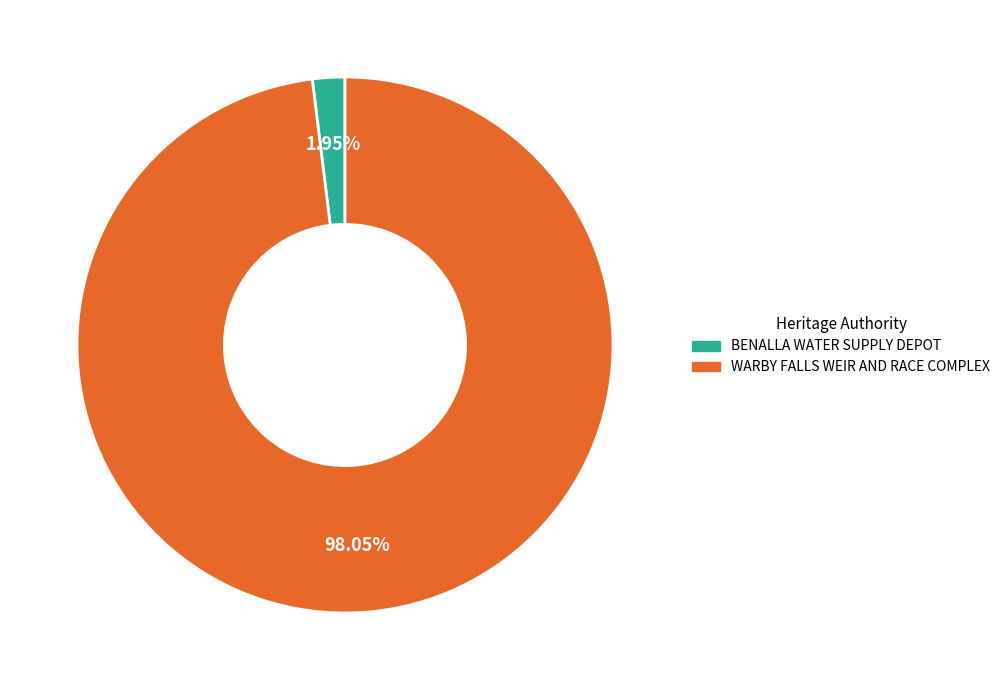

To the nearest percent, what is the combined percentage of BENALLA WATER SUPPLY DEPOT and WARBY FALLS WEIR AND RACE COMPLEX?

100%